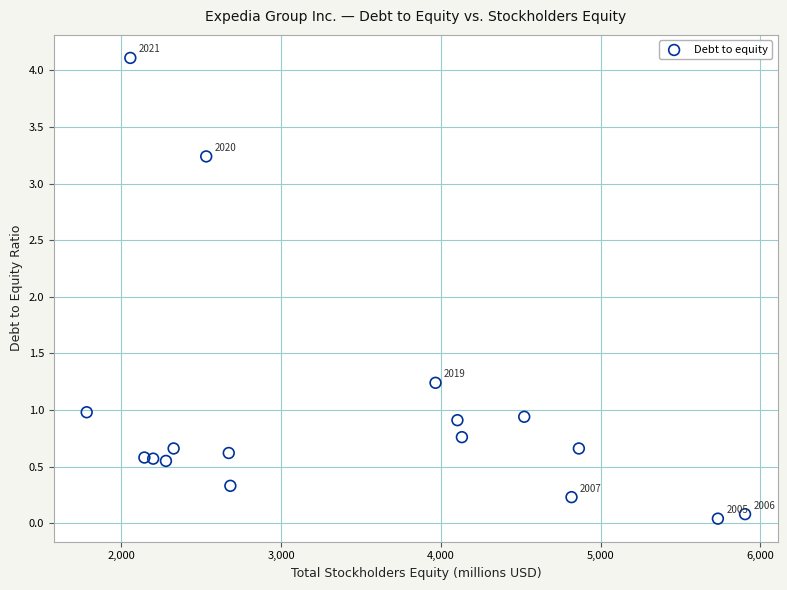

What Y value in the scatter plot is closest to 2?

1.2